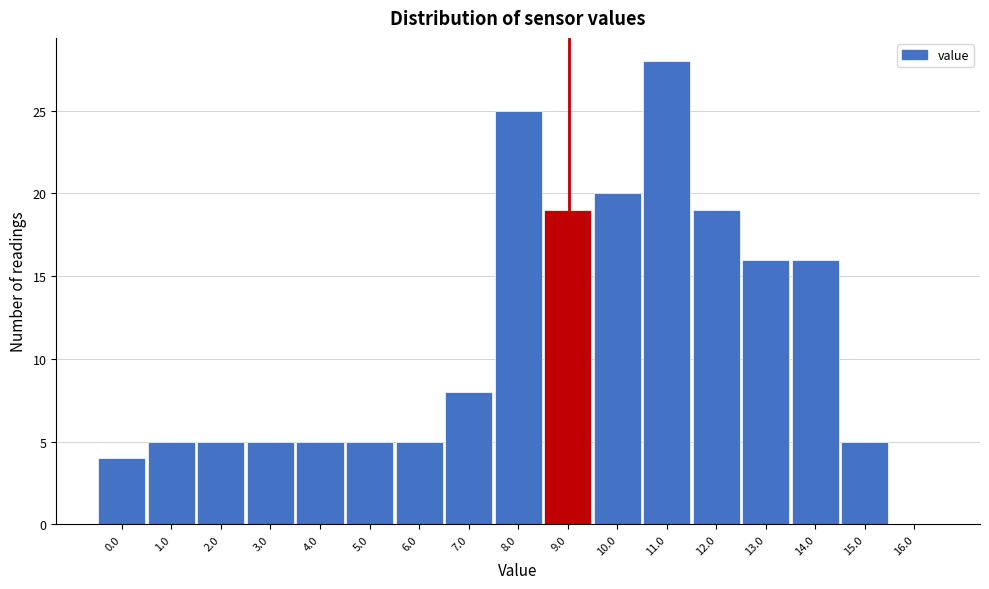

Reading left to right, transcribe all the data shown in this chart.

0.0=4	1.0=5	2.0=5	3.0=5	4.0=5	5.0=5	6.0=5	7.0=8	8.0=25	9.0=19	10.0=20	11.0=28	12.0=19	13.0=16	14.0=16	15.0=5	16.0=0